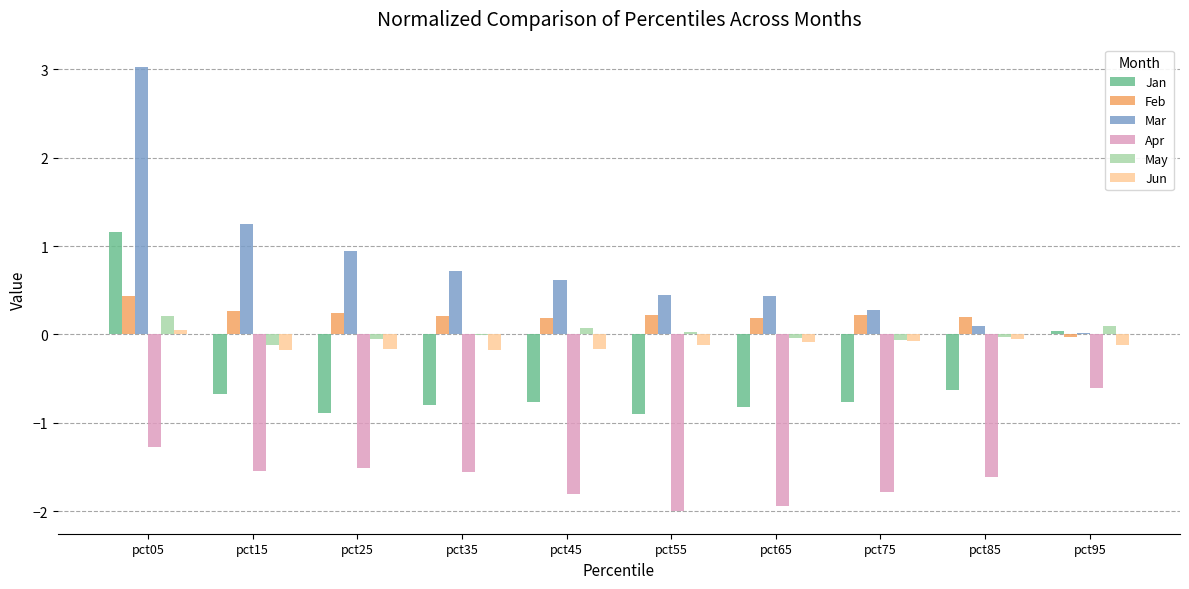

What is the spread (max minus min) of values at pct05?

4.3